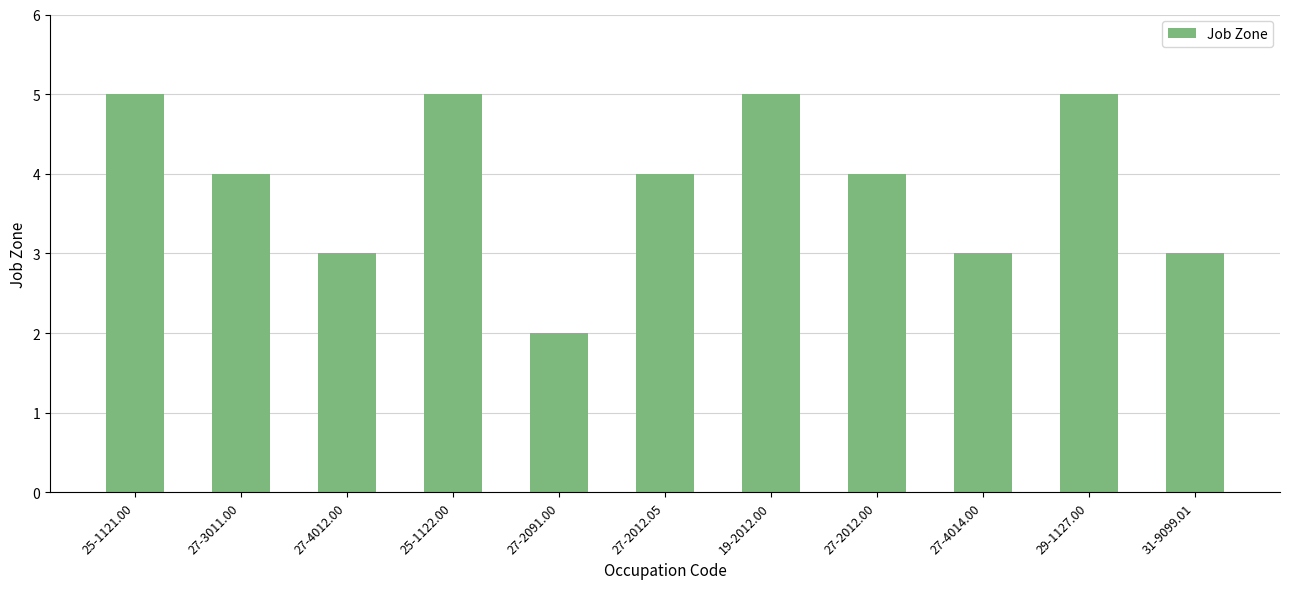

What is the greatest value displayed?

5